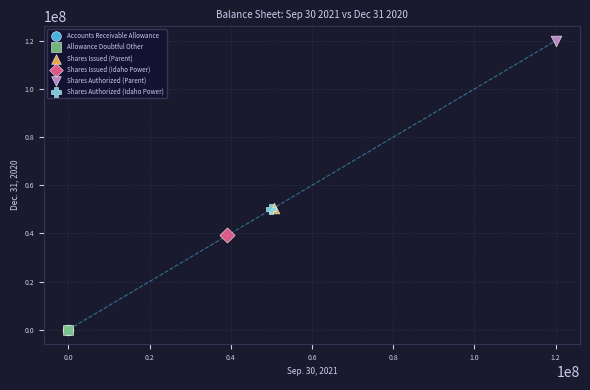

What are all the series names shown in the legend?

Accounts Receivable Allowance, Allowance Doubtful Other, Shares Issued (Parent), Shares Issued (Idaho Power), Shares Authorized (Parent), Shares Authorized (Idaho Power)